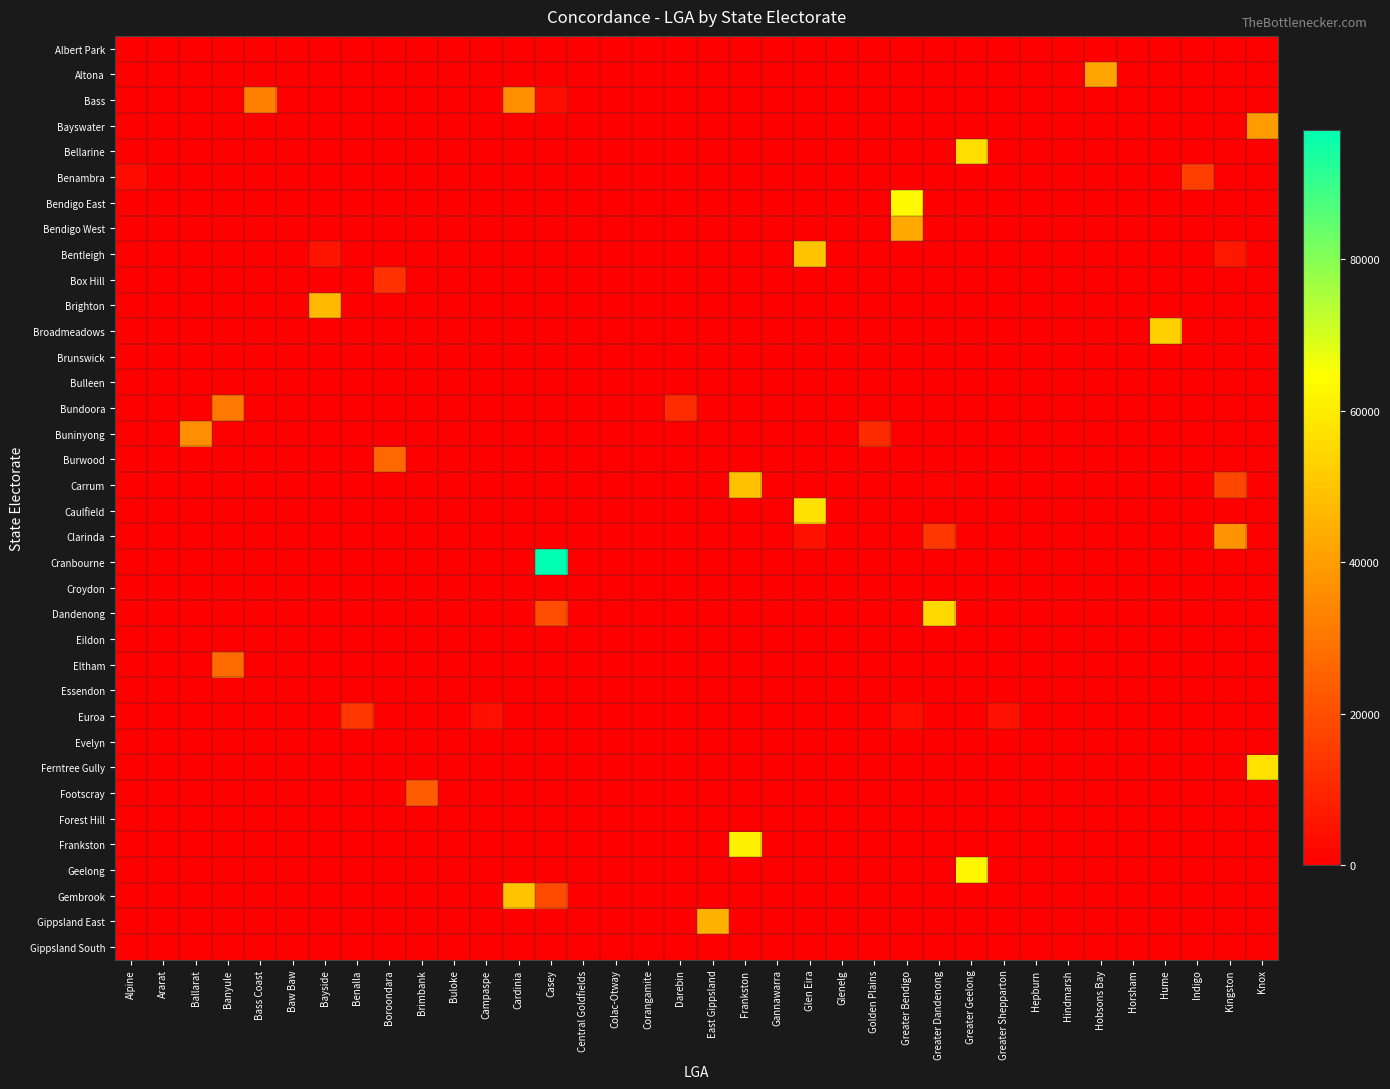

Rank the series by their maximum value, from lowest to highest.

Albert Park, Brunswick, Bulleen, Croydon, Eildon, Essendon, Evelyn, Forest Hill, Gippsland South, Box Hill, Euroa, Benambra, Footscray, Burwood, Eltham, Bundoora, Bass, Buninyong, Clarinda, Bayswater, Altona, Bendigo West, Gippsland East, Brighton, Carrum, Gembrook, Bentleigh, Broadmeadows, Dandenong, Bellarine, Caulfield, Ferntree Gully, Frankston, Geelong, Bendigo East, Cranbourne